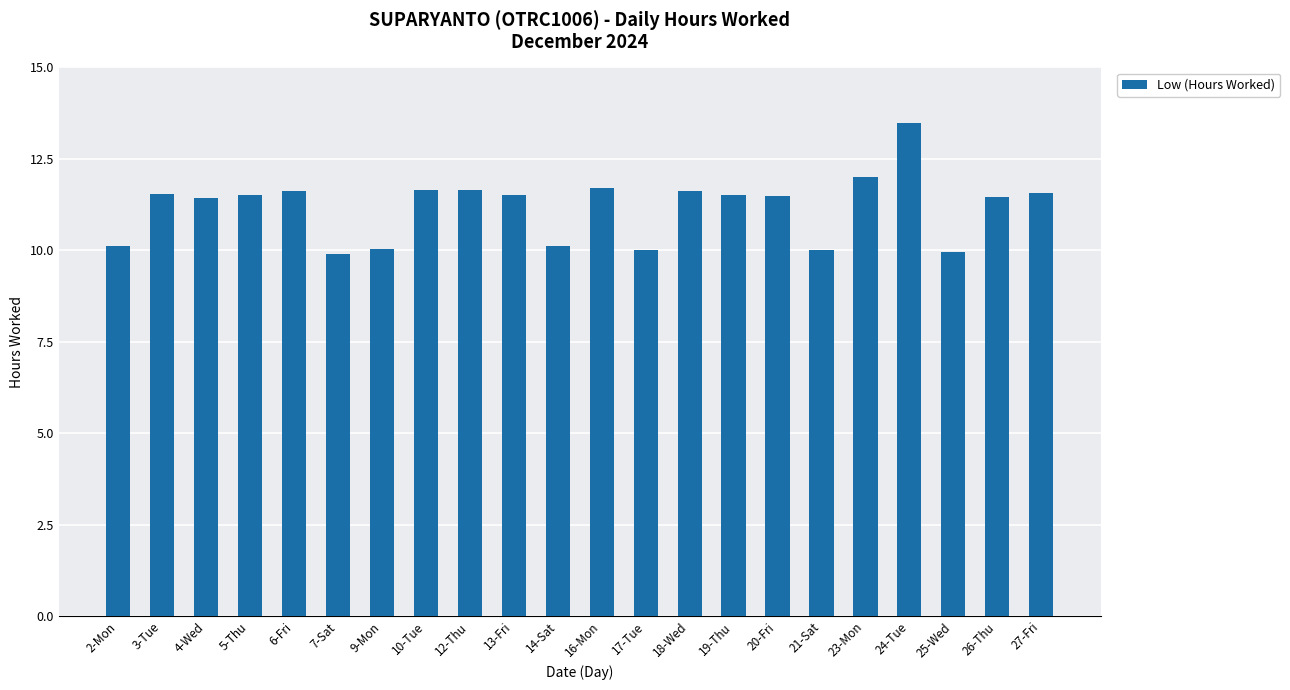

How many data points are less than 11?

7